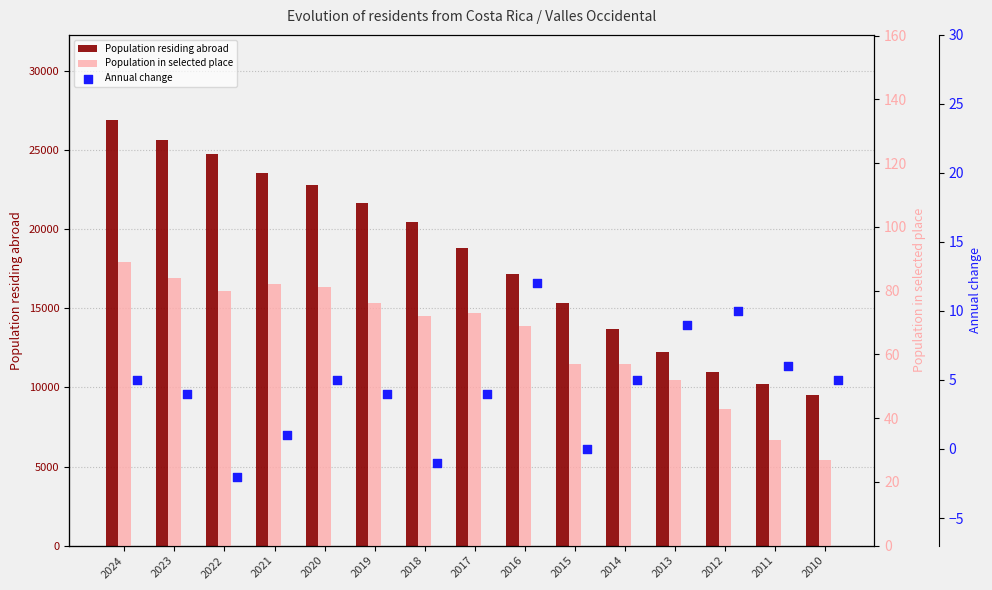

At how many categories does at least one series exceed 20444?

7